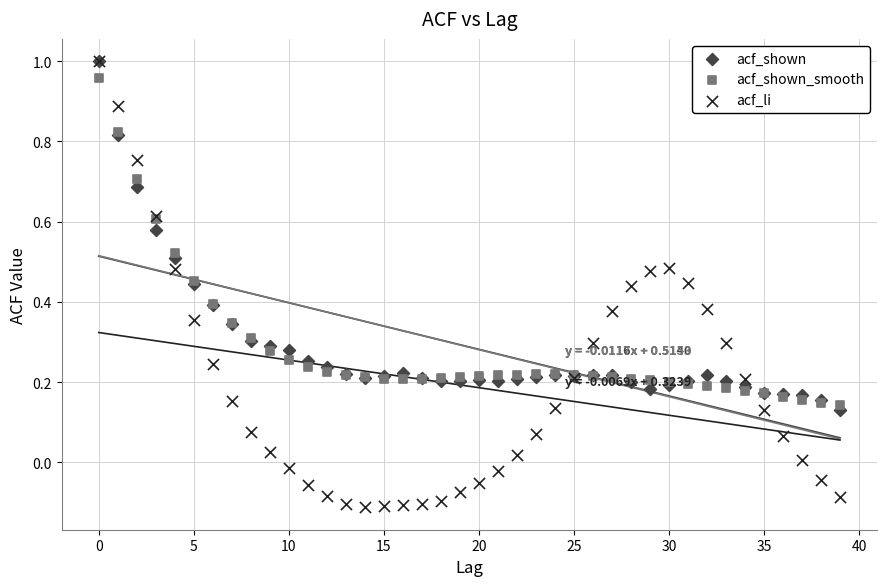

What are all the series names shown in the legend?

acf_shown, acf_shown_smooth, acf_li